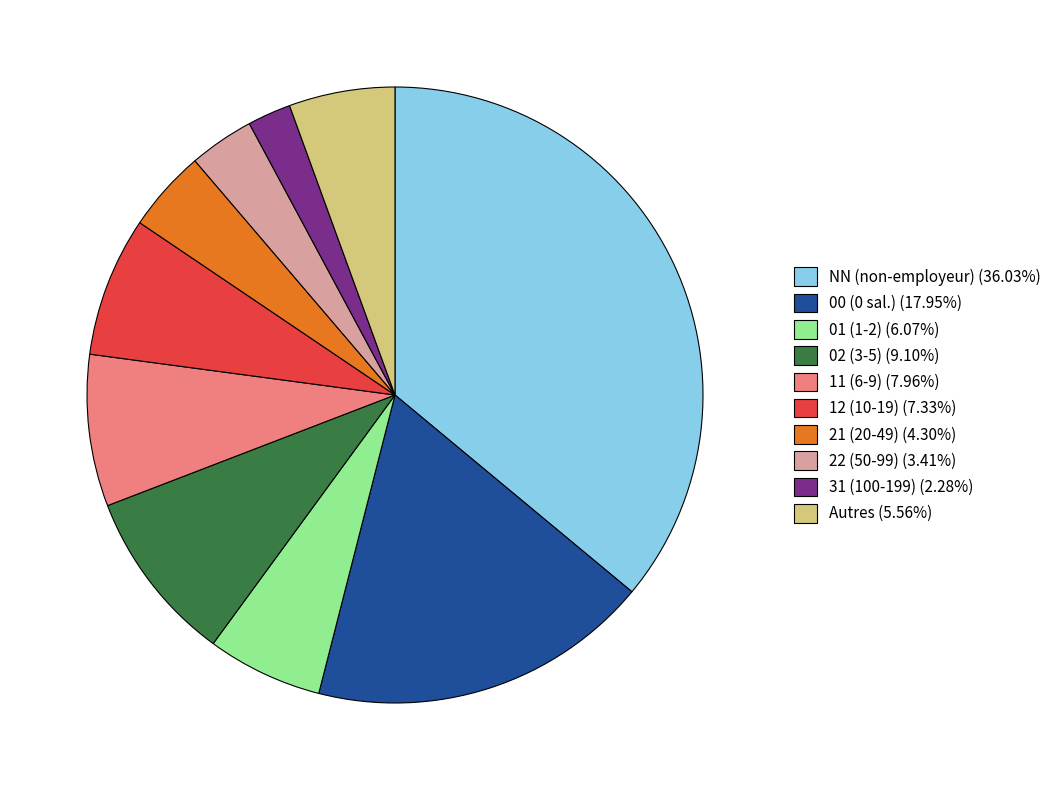

Is there any slice that represents more than half of the pie?

No